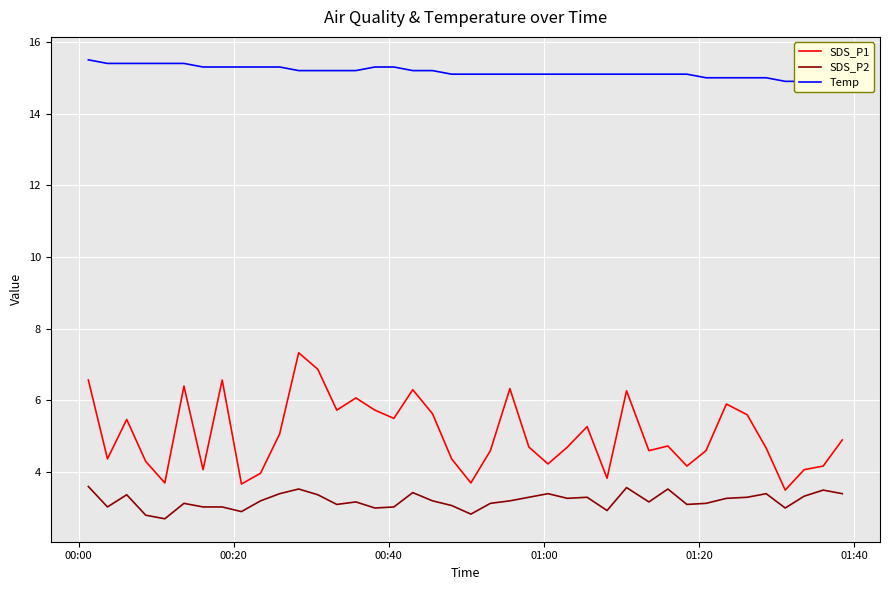

True or false: SDS_P2 and Temp cross at least once.

False